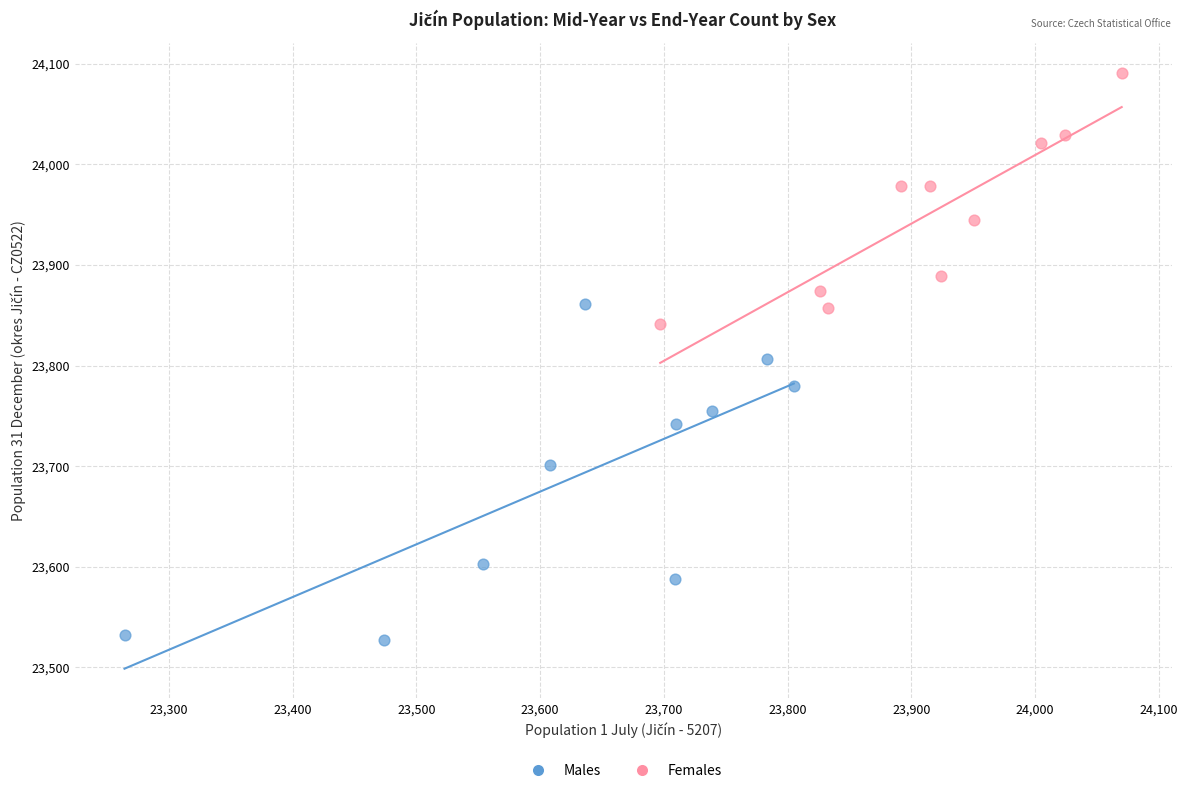

Which series has the widest spread of Y values?

Males